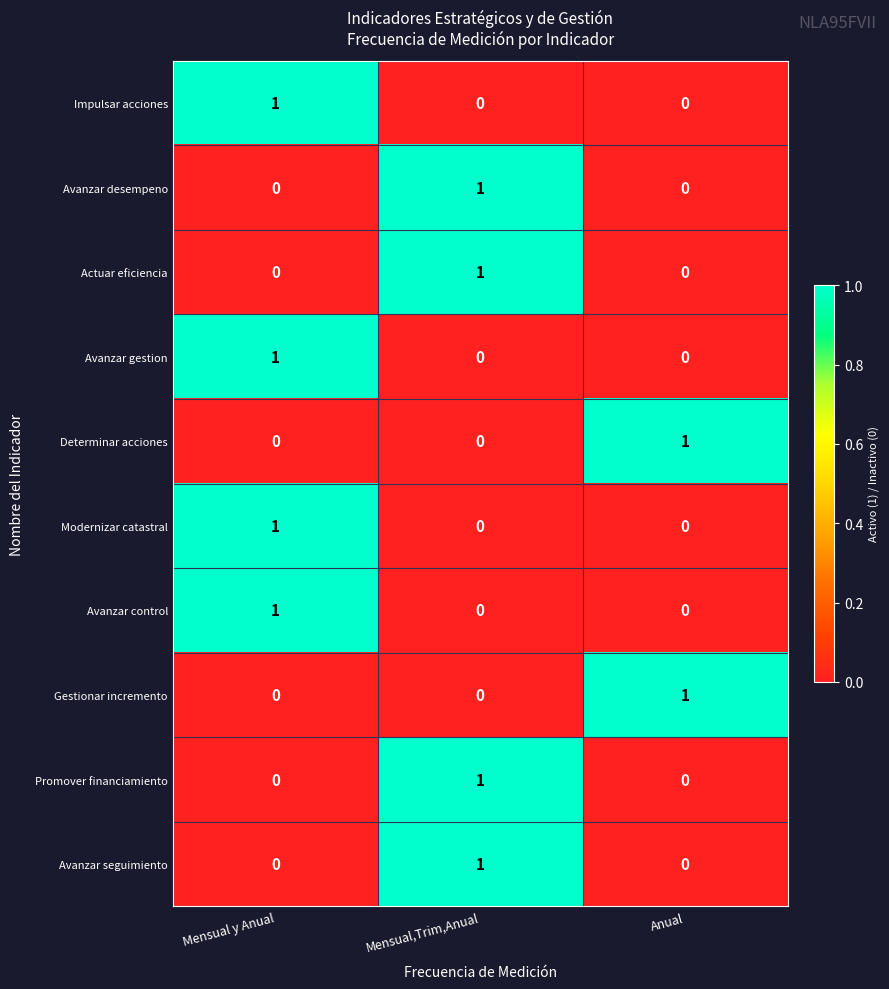

Reading right to left, what are all the values shown in this chart?

Impulsar acciones: Anual=0	Mensual,Trim,Anual=0	Mensual y Anual=1
Avanzar desempeno: Anual=0	Mensual,Trim,Anual=1	Mensual y Anual=0
Actuar eficiencia: Anual=0	Mensual,Trim,Anual=1	Mensual y Anual=0
Avanzar gestion: Anual=0	Mensual,Trim,Anual=0	Mensual y Anual=1
Determinar acciones: Anual=1	Mensual,Trim,Anual=0	Mensual y Anual=0
Modernizar catastral: Anual=0	Mensual,Trim,Anual=0	Mensual y Anual=1
Avanzar control: Anual=0	Mensual,Trim,Anual=0	Mensual y Anual=1
Gestionar incremento: Anual=1	Mensual,Trim,Anual=0	Mensual y Anual=0
Promover financiamiento: Anual=0	Mensual,Trim,Anual=1	Mensual y Anual=0
Avanzar seguimiento: Anual=0	Mensual,Trim,Anual=1	Mensual y Anual=0